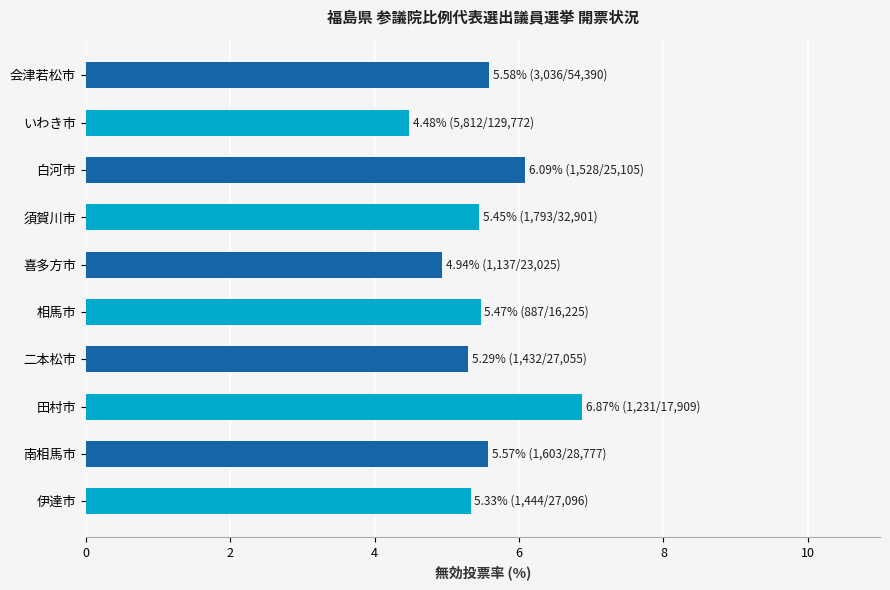

Are the bars grouped side by side (vs. stacked)?

No